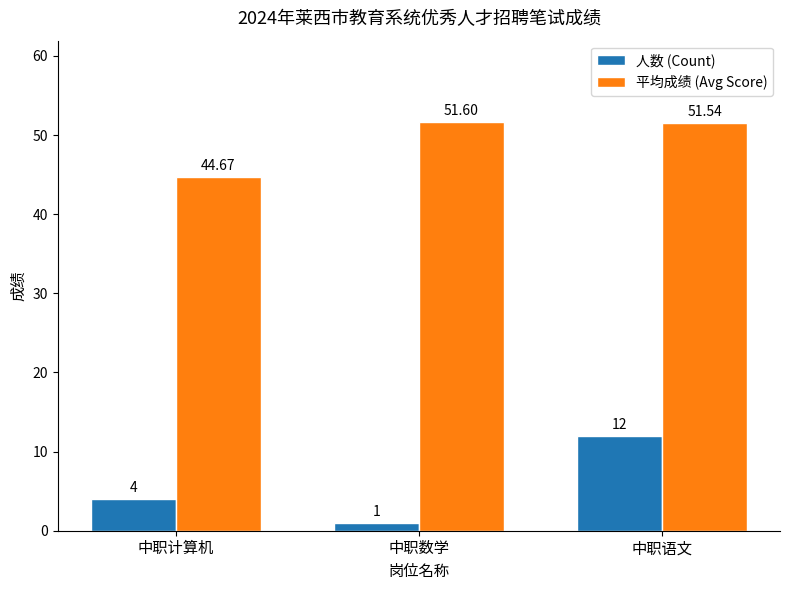

Is the value of 平均成绩 (Avg Score) at 中职计算机 greater than the value of 人数 (Count) at 中职数学?

Yes